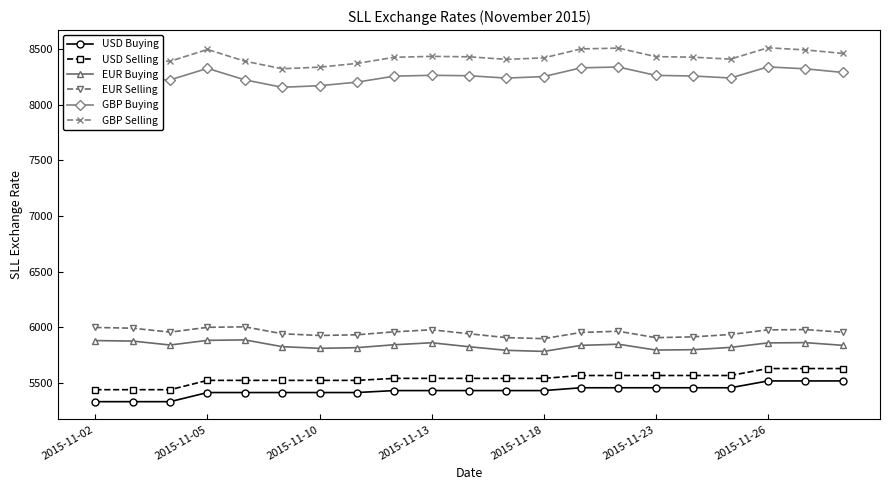

How many distinct data groups are displayed?

6